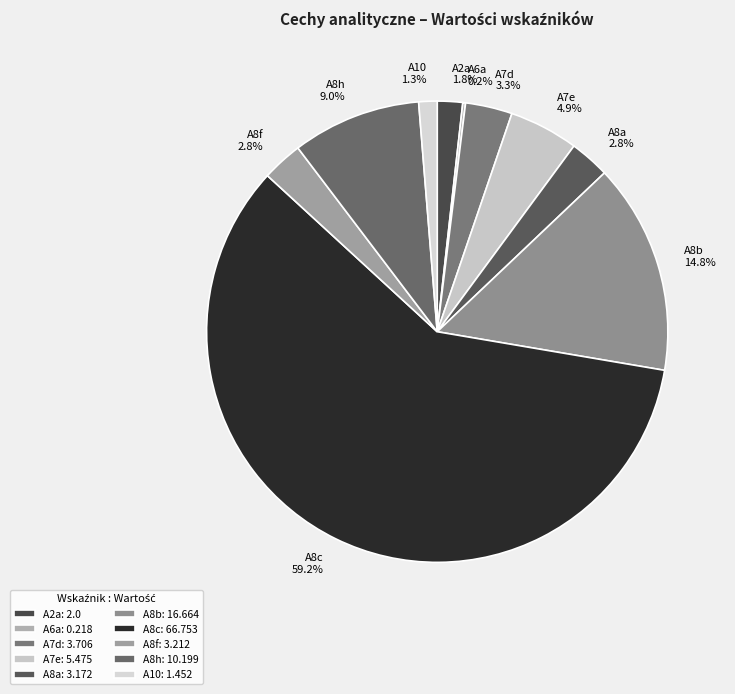

To the nearest percent, what portion does A8b represent?

15%